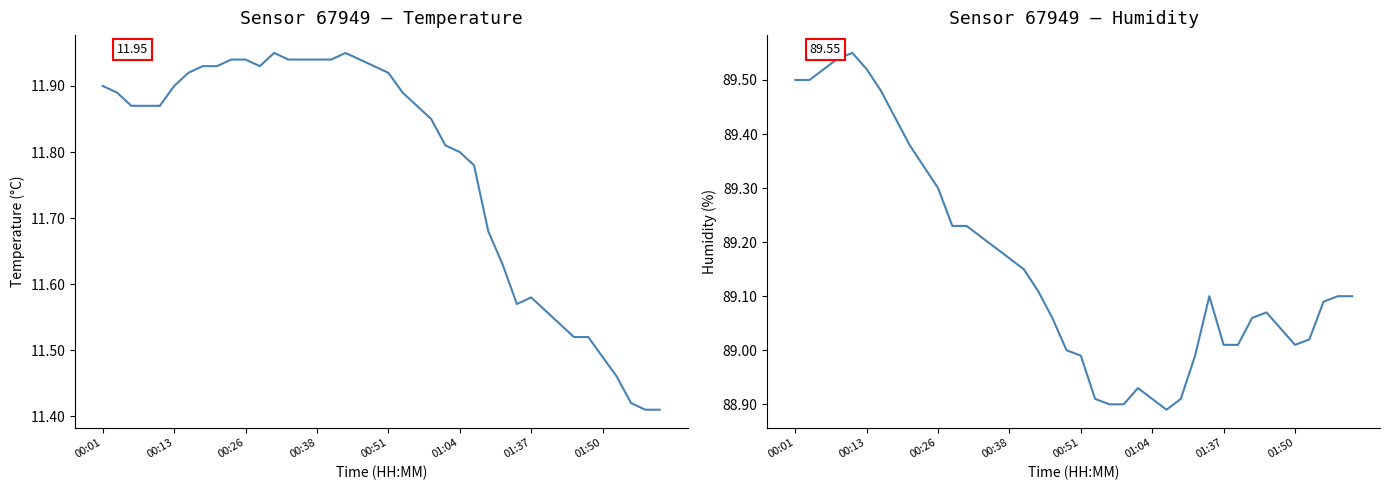

At 29, list the series in order from smallest to largest.

temperature, humidity